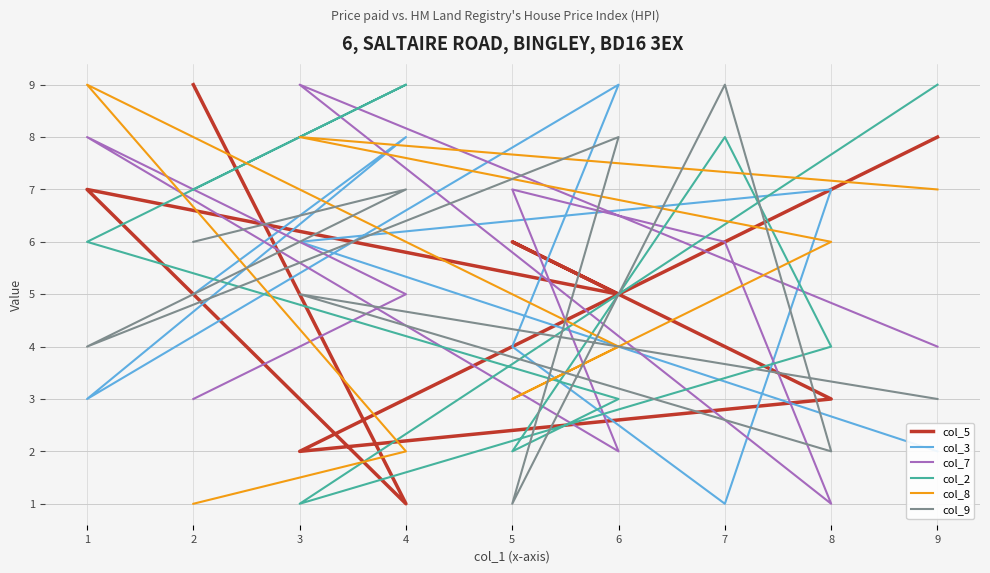

Is it true that col_5 equals 8 at 9?

True